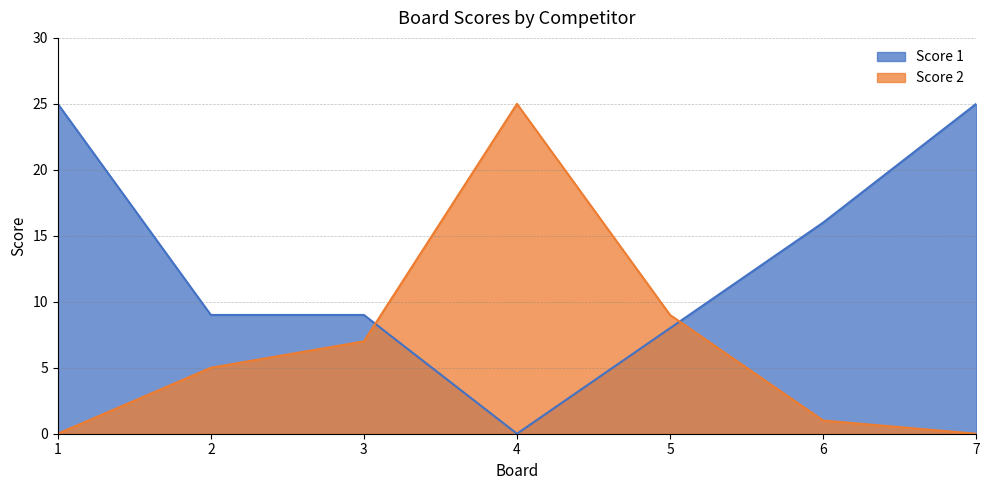

What is the difference between the Score 2 values at 6 and 4?

24